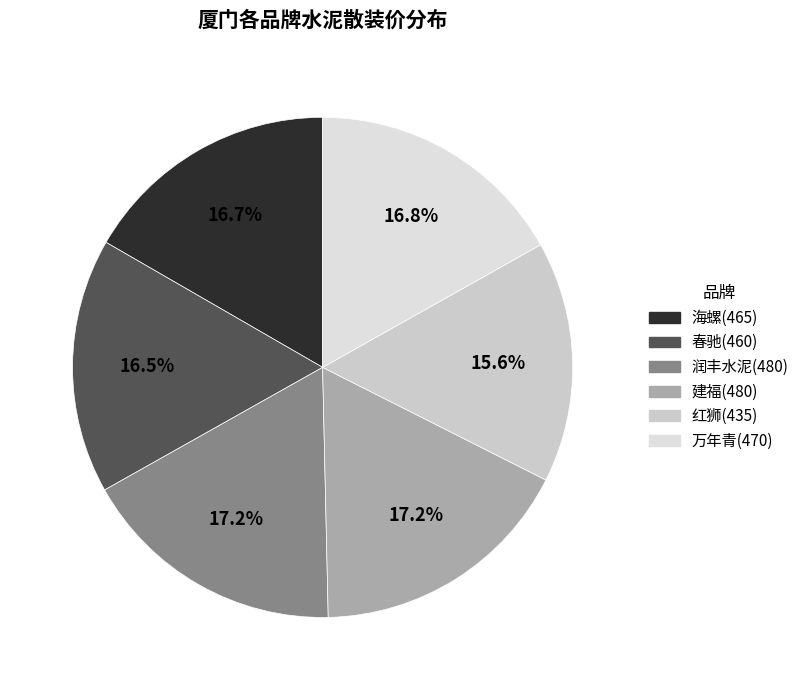

Which slice is the smallest?

红狮